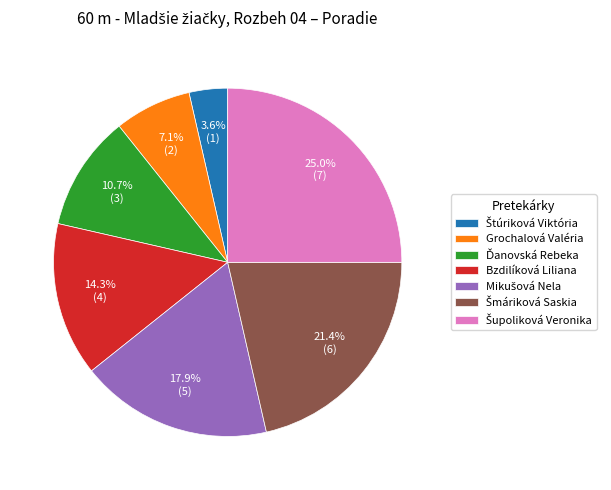

Is the sum of Grochalová Valéria and Bzdilíková Liliana greater than half?

No